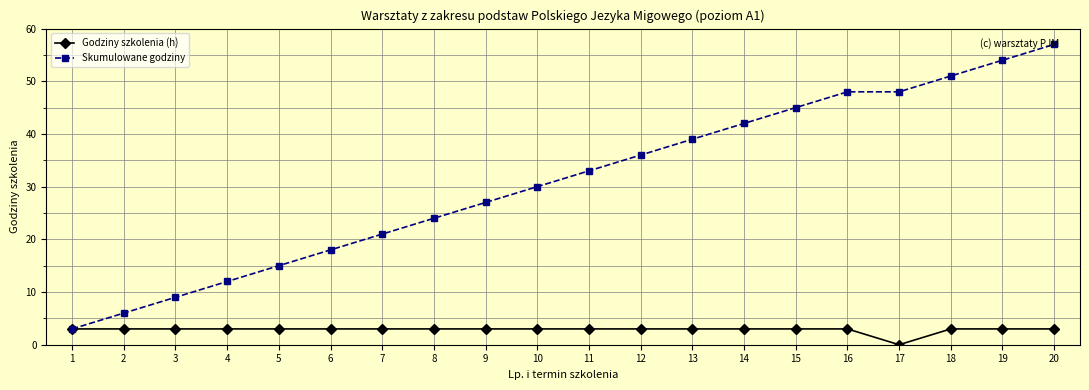

True or false: Godziny szkolenia (h) has a value of 0 at 17.

True